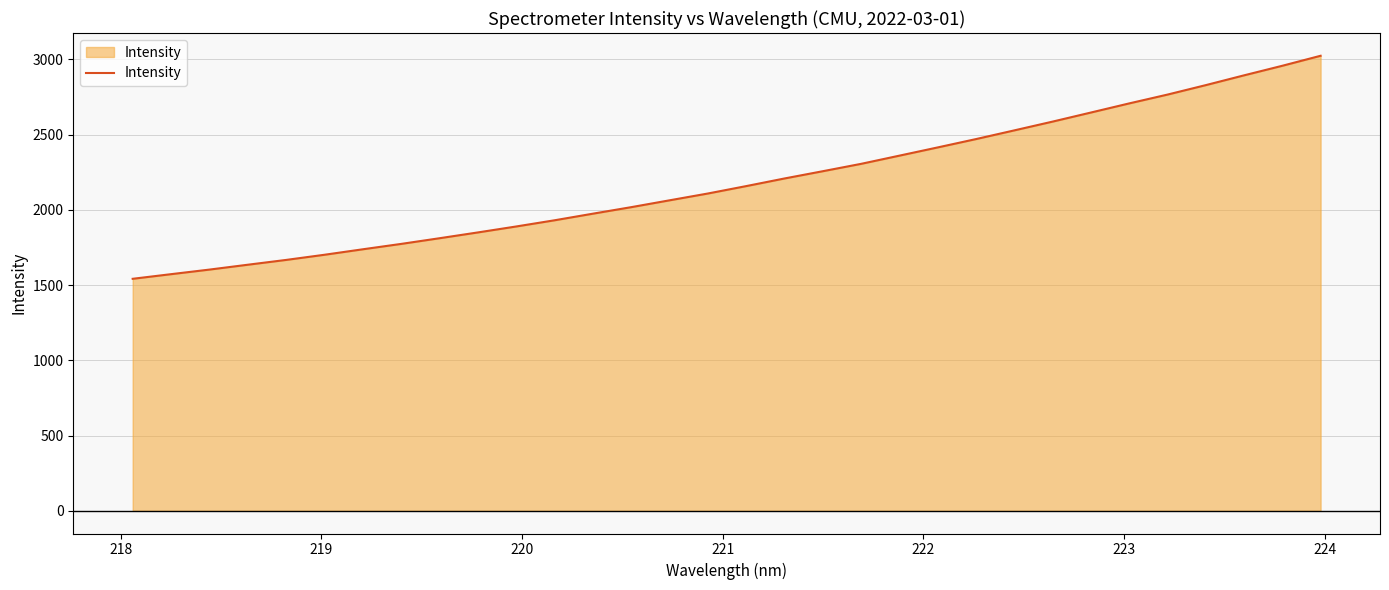

How many lines are shown in the chart?

1